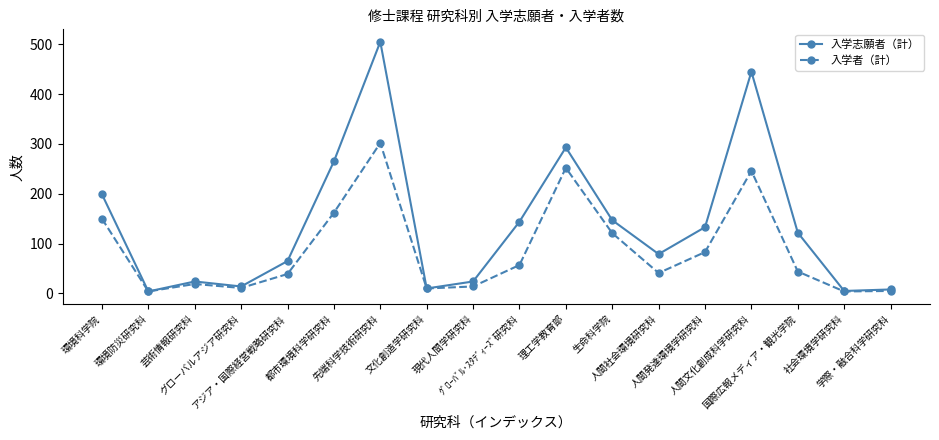

Rank the series at 国際広報メディア・観光学院 from highest to lowest value.

入学志願者（計）, 入学者（計）